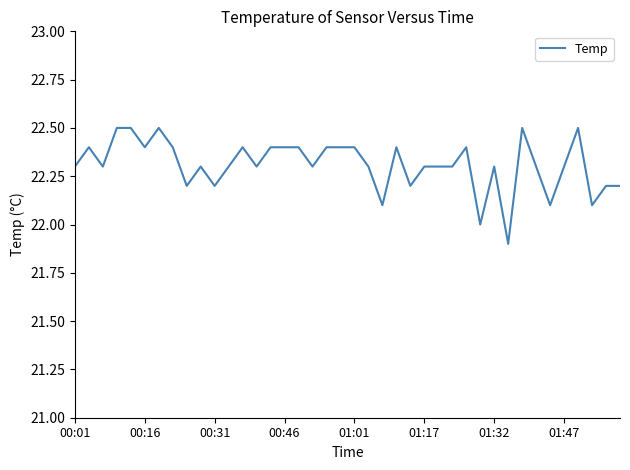

What is the difference between the maximum and minimum values?

0.6